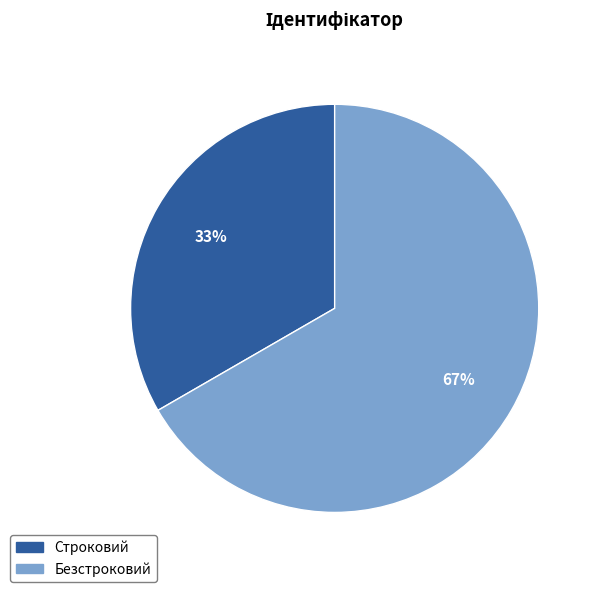

Rank the categories by value from highest to lowest.

Безстроковий, Строковий